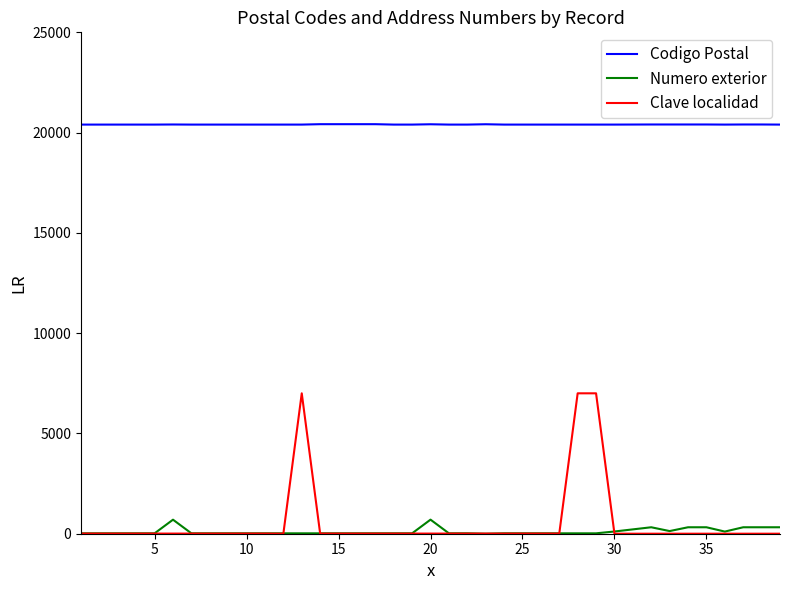

What is the maximum value shown in the chart?

20420